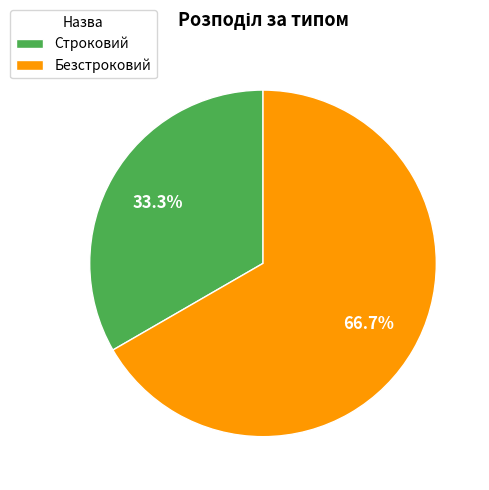

To the nearest percent, what portion does Строковий represent?

33%